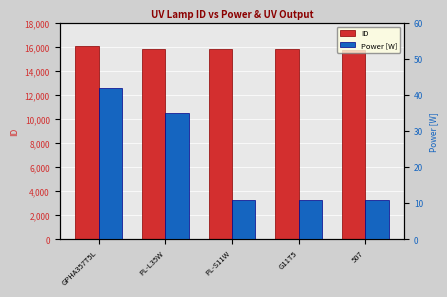

What is the smallest value displayed?

11